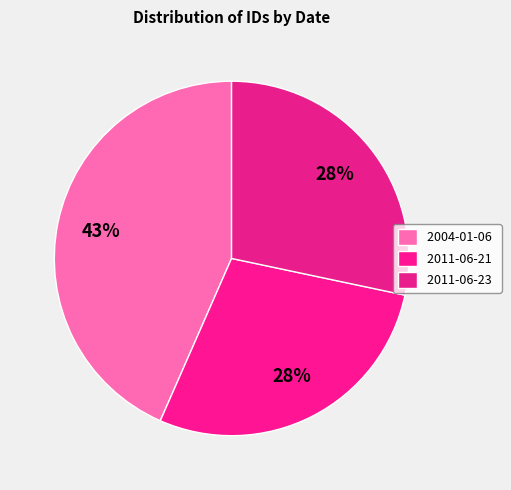

What percentage is the 2011-06-23 slice, to the nearest percent?

28%